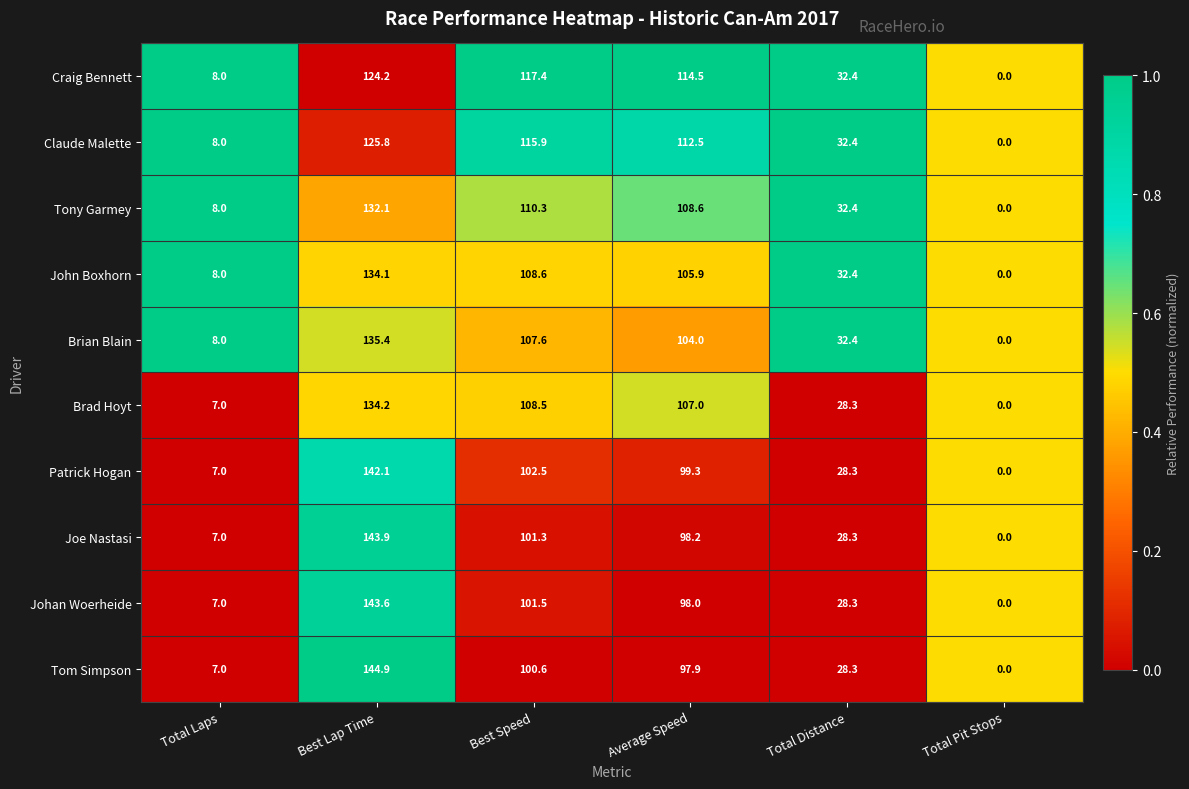

At which label is Tom Simpson closest to 72?

Average Speed